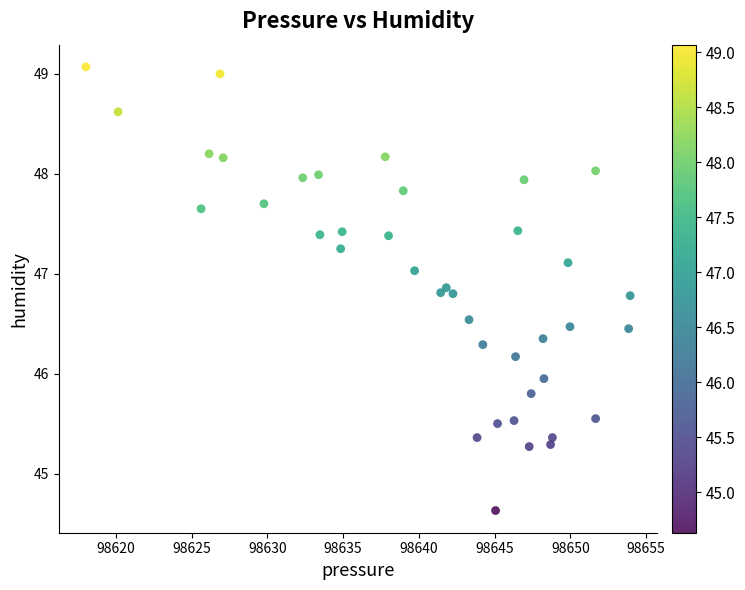

What is the range of X values (max minus min)?

35.9